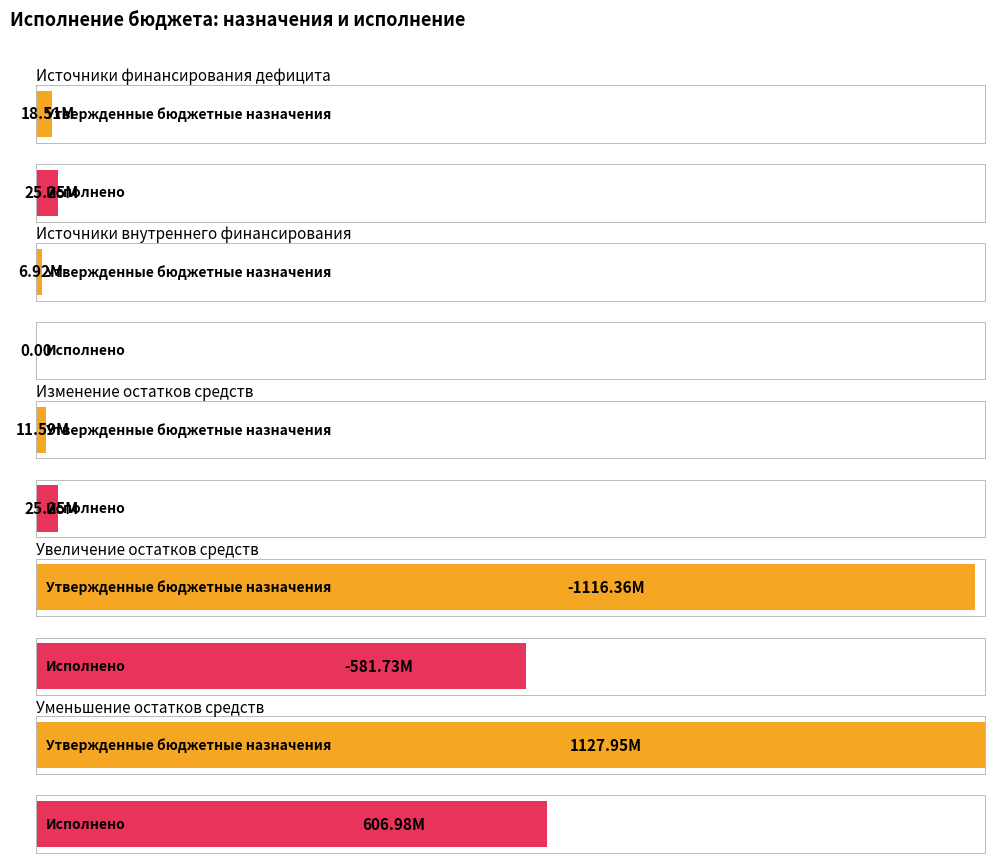

How many values in the Утвержденные бюджетные назначения series exceed 11588059?

3